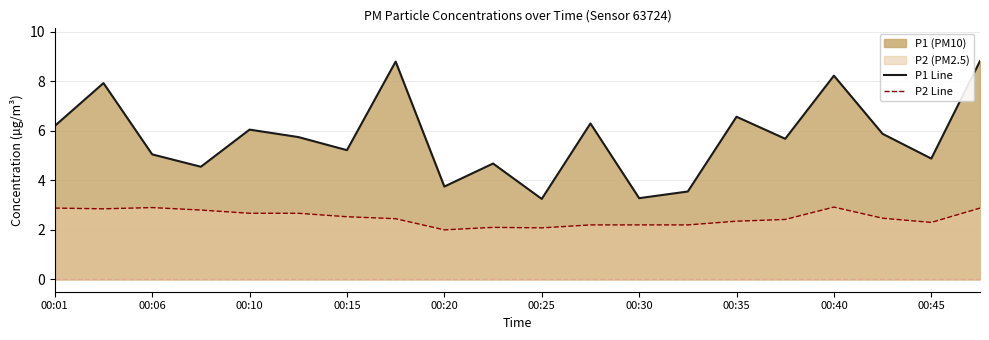

What is the difference between the highest and lowest values at 00:45?

2.6